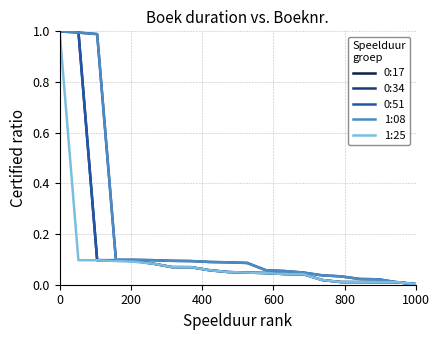

Is this an area chart (filled region under the line)?

No